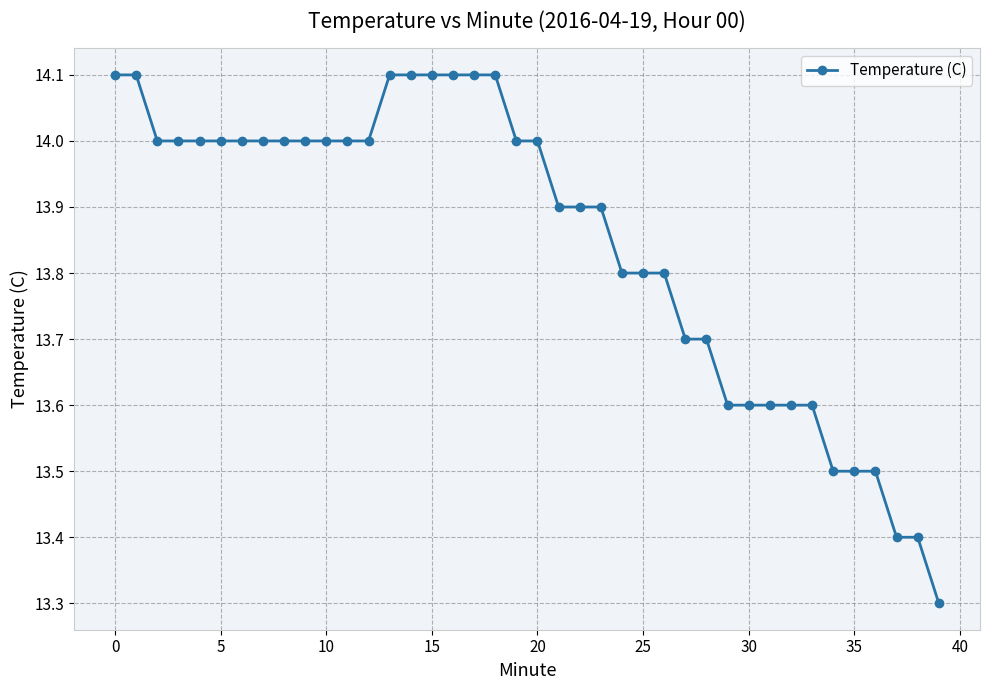

What is the value of the 12th point from the left?

14.0